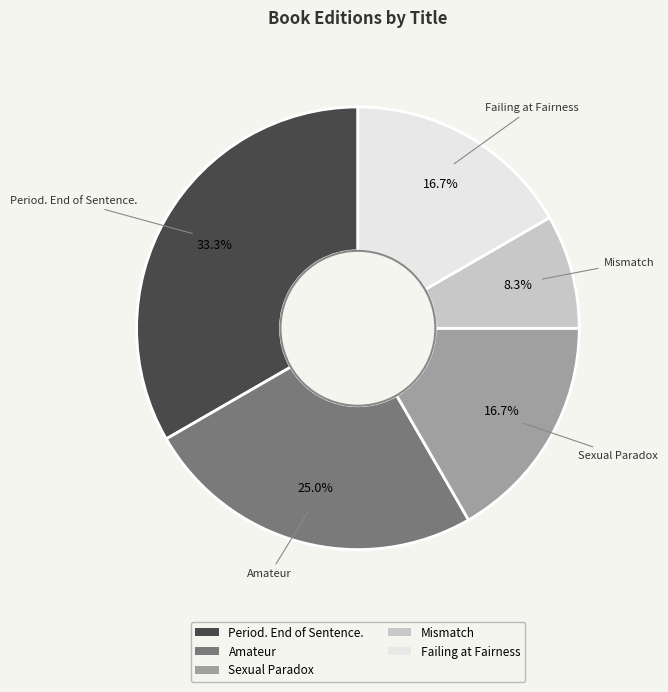

Which category has the smallest portion of the pie?

Mismatch